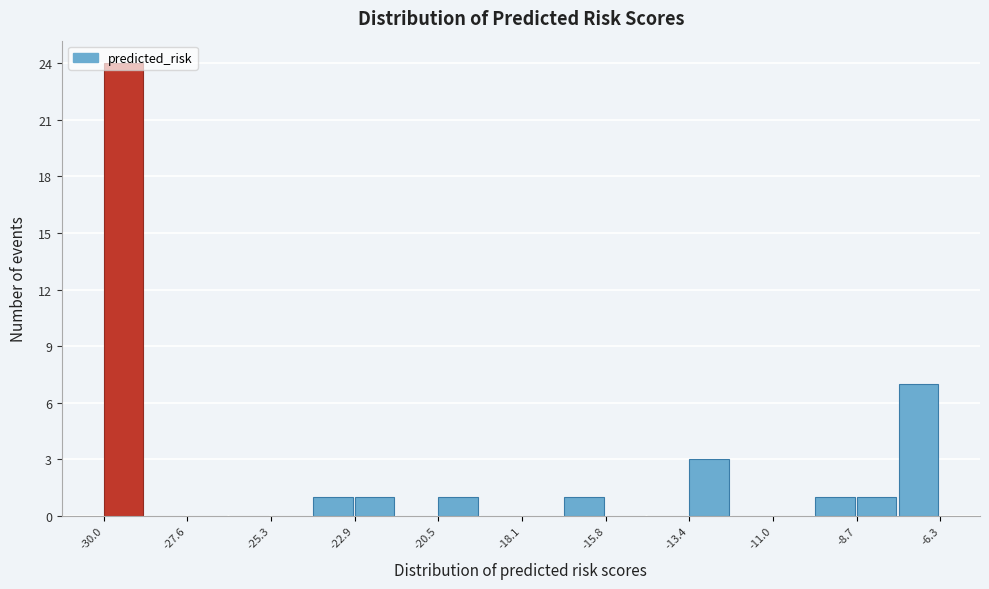

Read against the x-axis, roughly where is the centre of the tallest bar?

-29.5